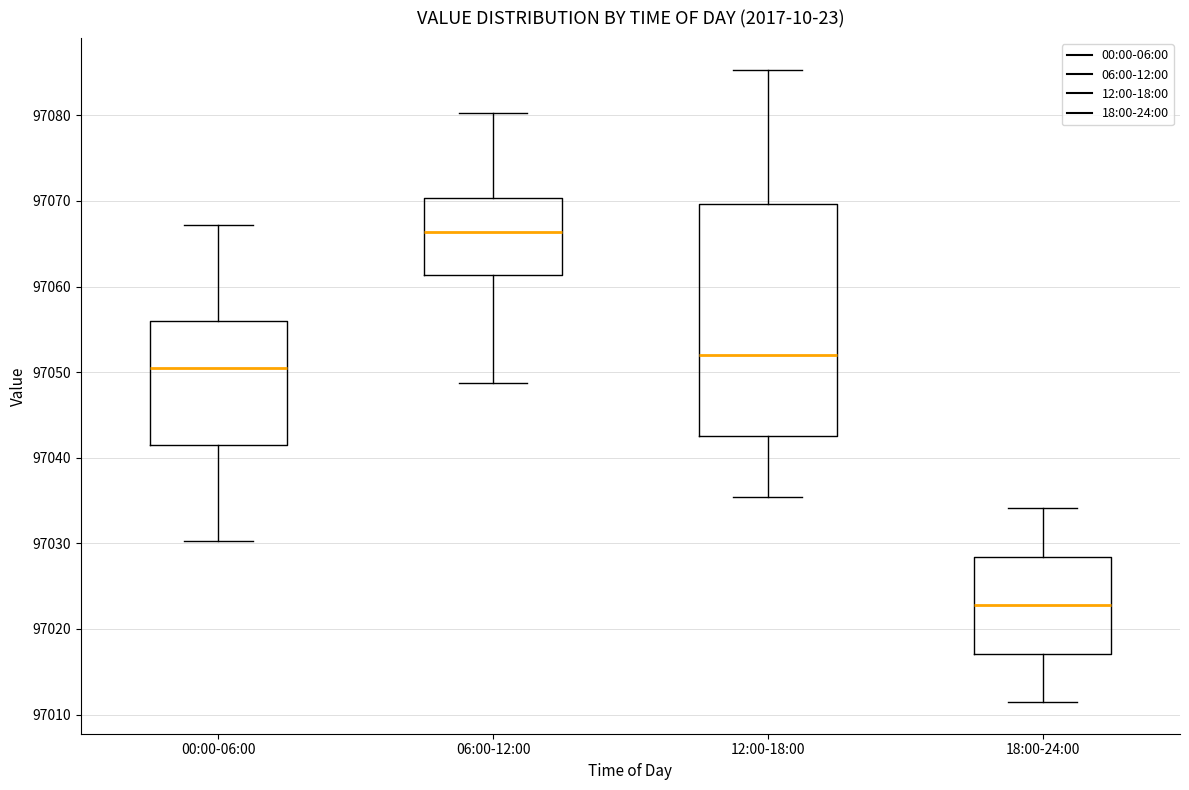

Comparing the boxes themselves (not the whiskers), which one is the tallest?

12:00-18:00